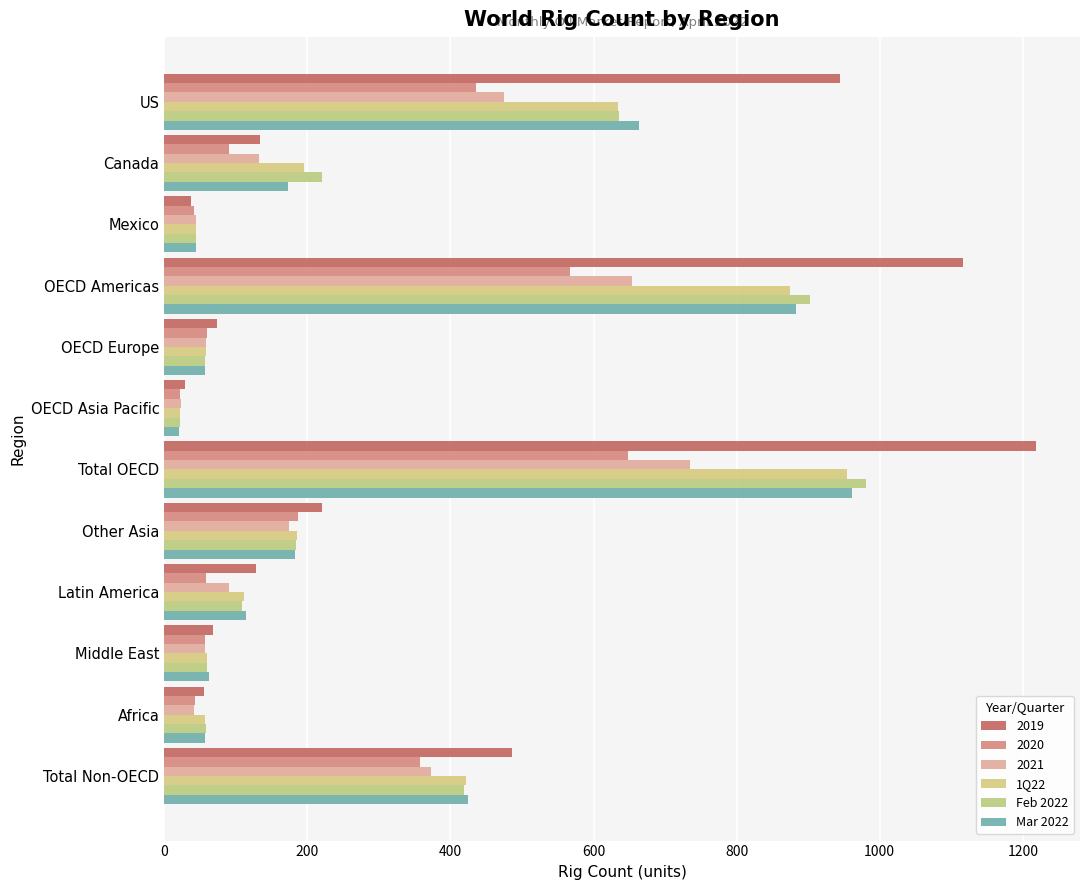

How many categories are shown in the chart?

12